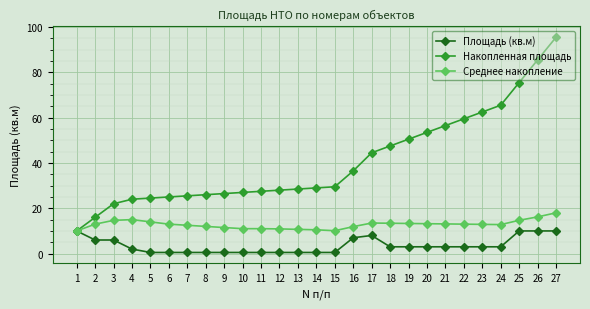

The Среднее накопление series shows 17.5 at 14. True or false?

False